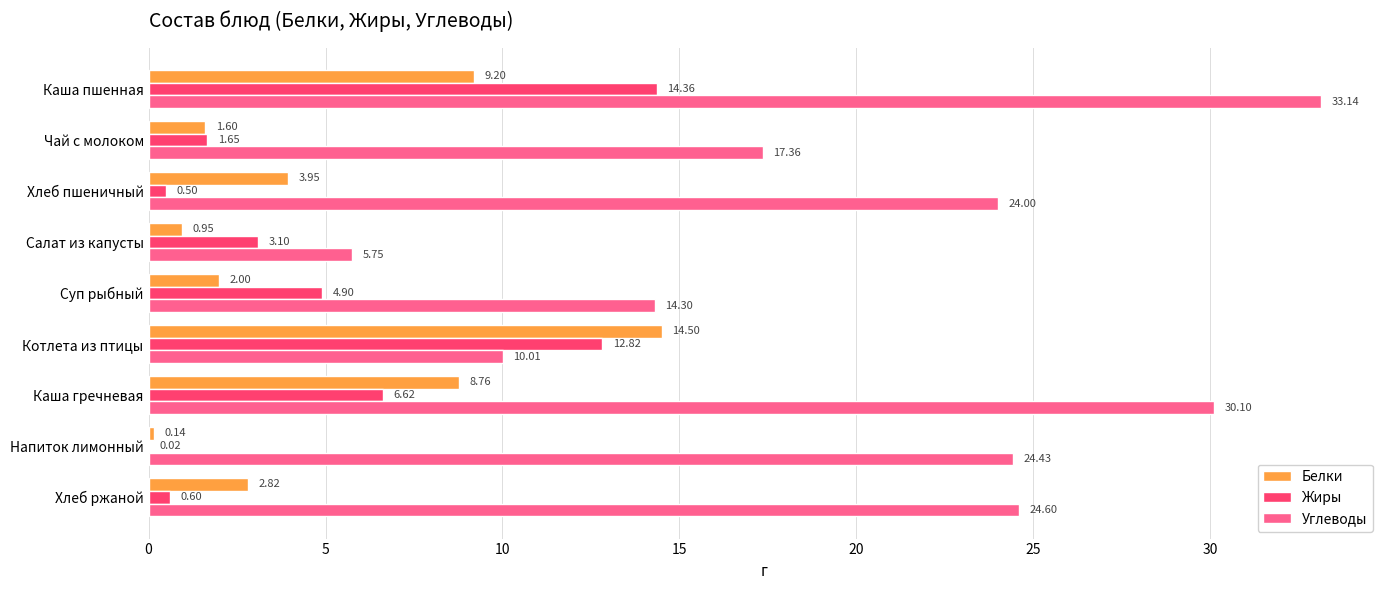

Which series changed the most between Каша пшенная and Каша гречневая?

Жиры